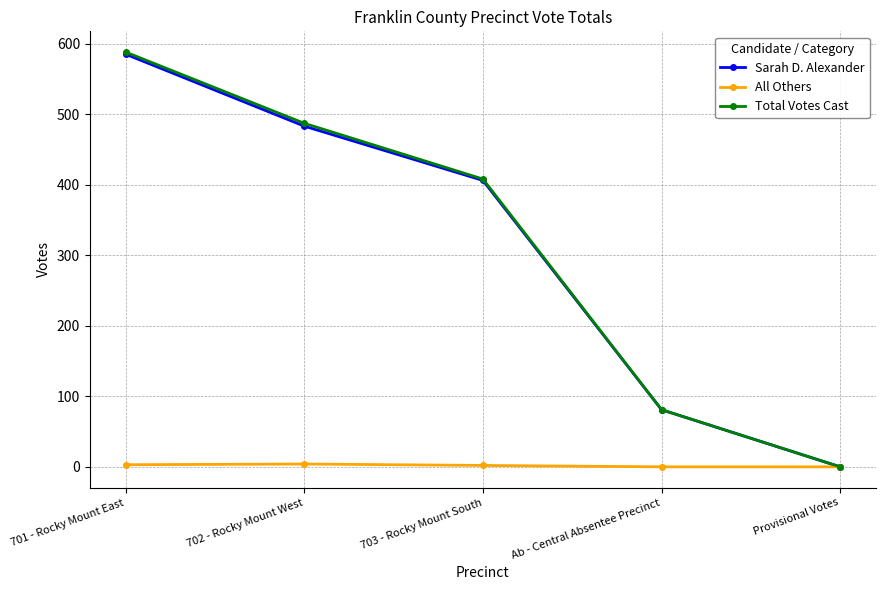

Is the value of Total Votes Cast at 702 - Rocky Mount West greater than the value of All Others at 703 - Rocky Mount South?

Yes